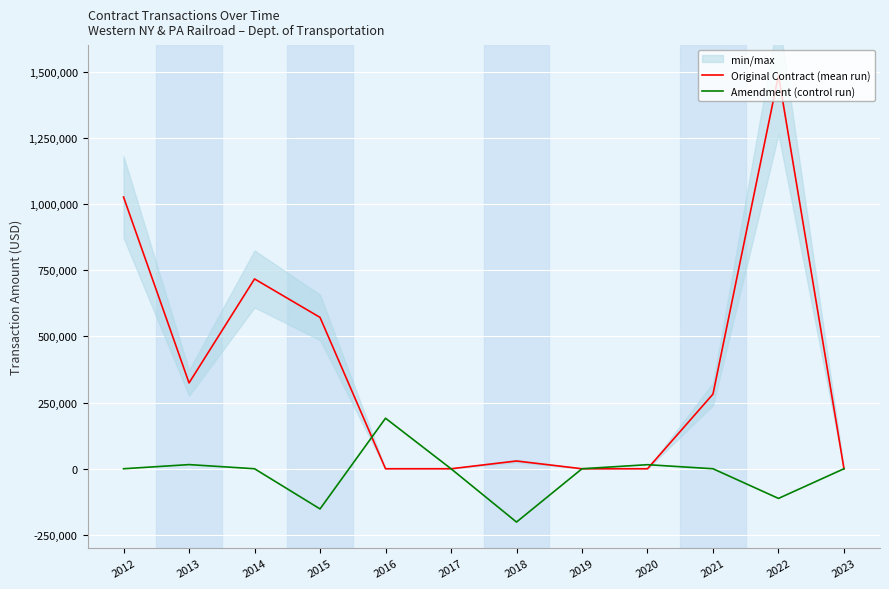

Rank the series at 2020 from highest to lowest value.

Amendment (control run), Original Contract (mean run)